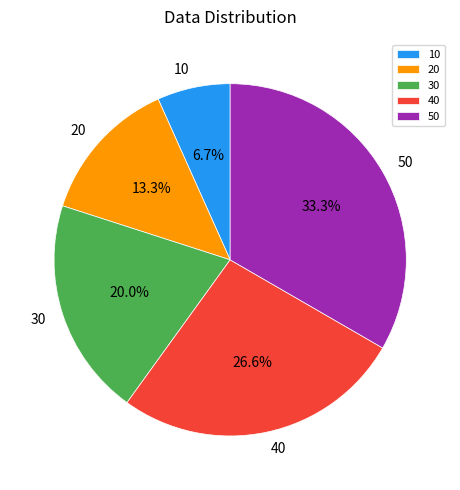

Rank the categories by value from highest to lowest.

50, 40, 30, 20, 10